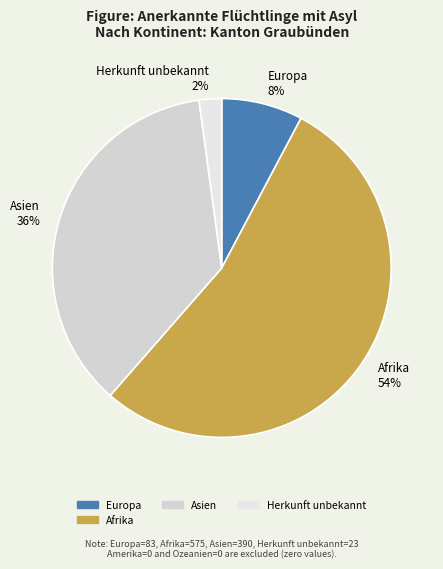

Count the number of slices in the pie.

4